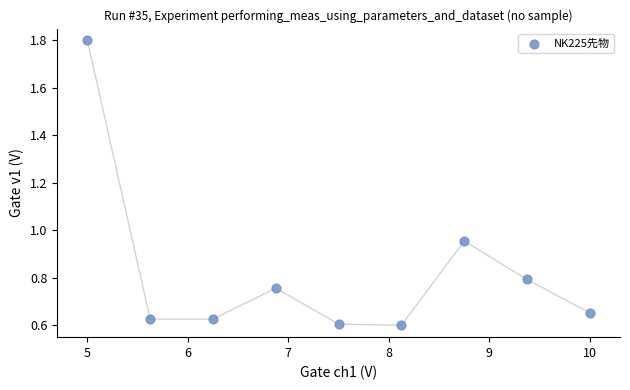

What is the average X value?

7.5